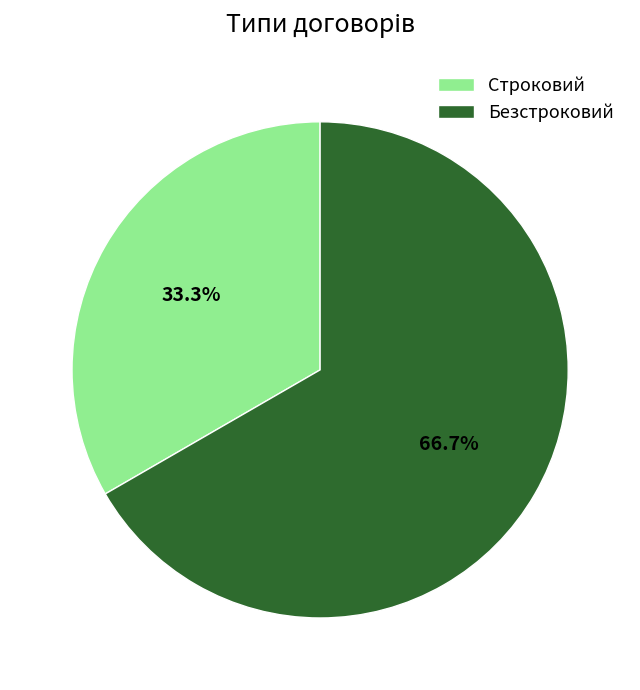

How many slices are in this pie chart?

2